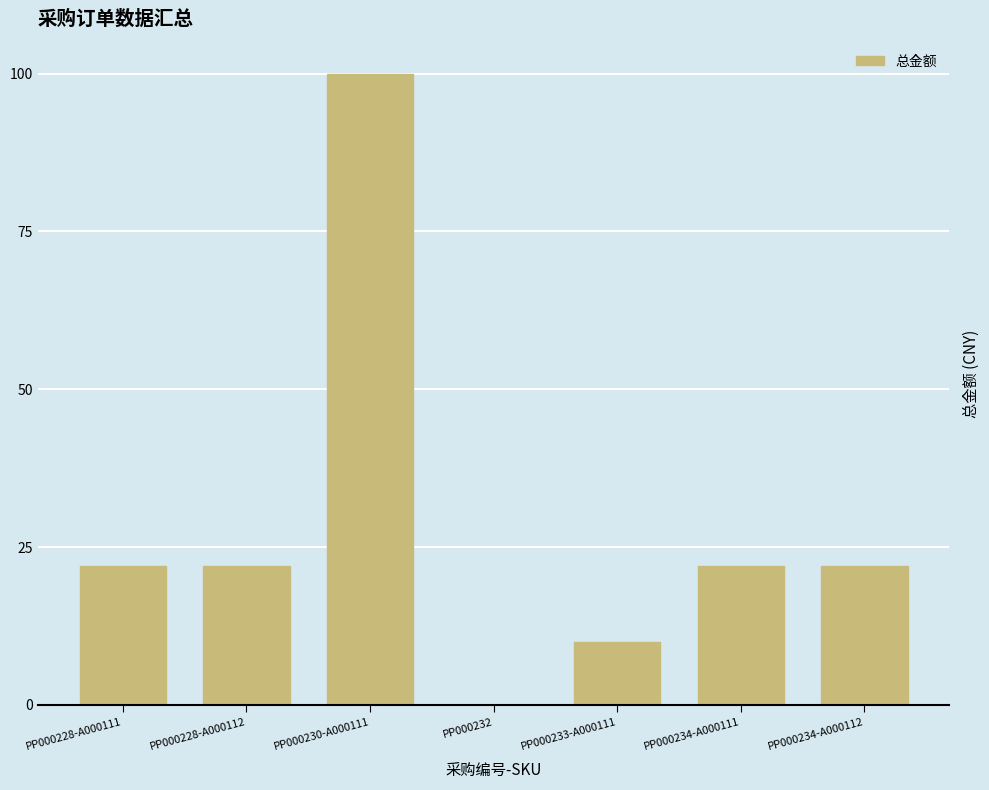

What is the sum of the values at PP000228-A000111 and PP000230-A000111?

122